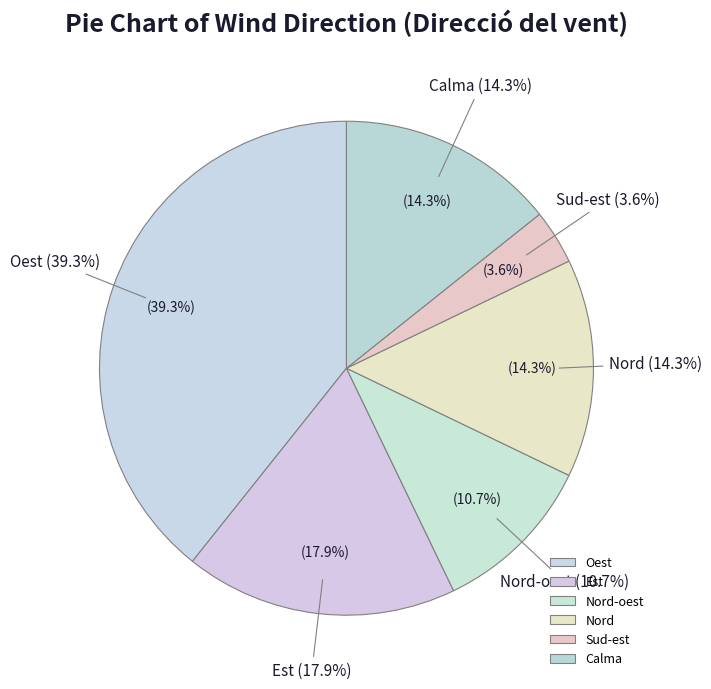

Which category has the smallest portion of the pie?

Sud-est